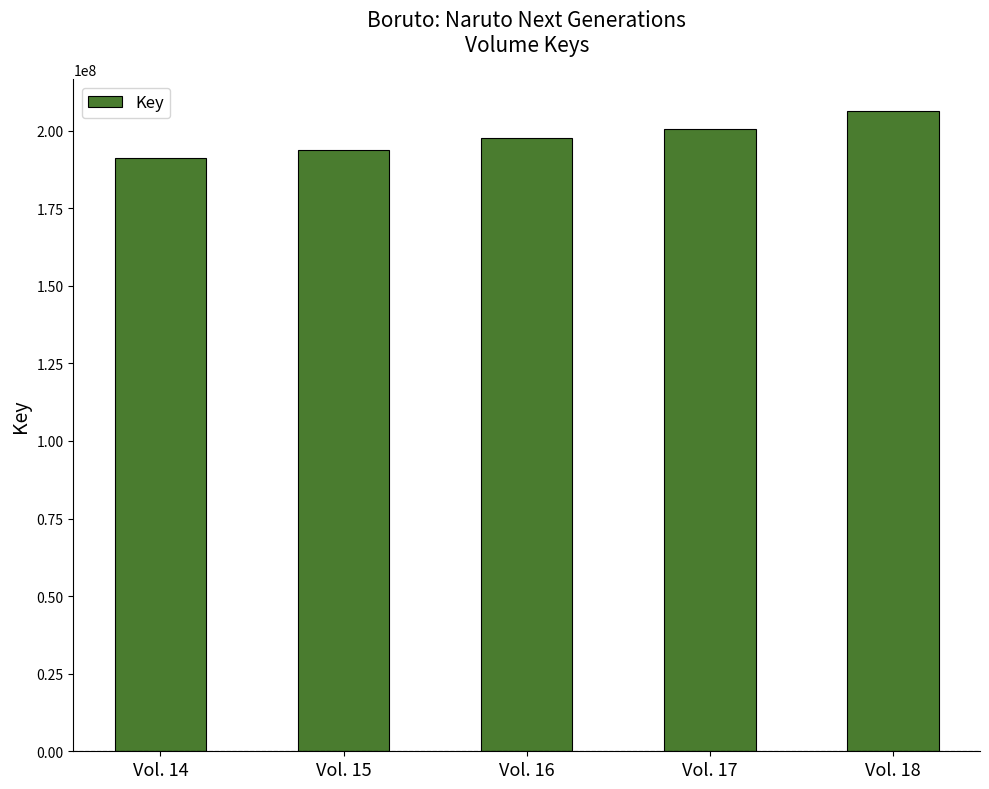

Rank the categories by value from lowest to highest.

Vol. 14, Vol. 15, Vol. 16, Vol. 17, Vol. 18